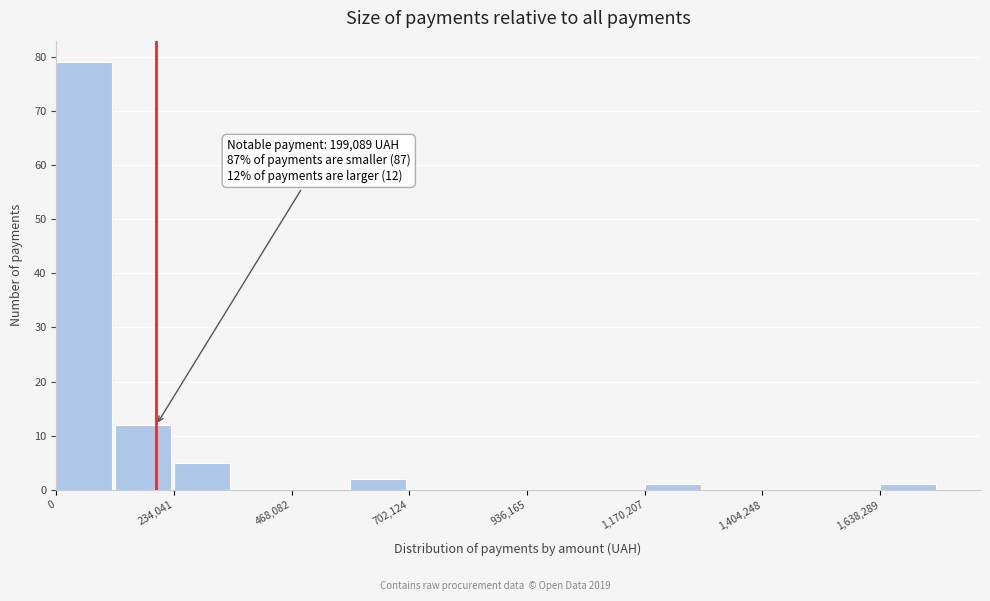

Read against the x-axis, roughly where is the centre of the tallest bar?

50000